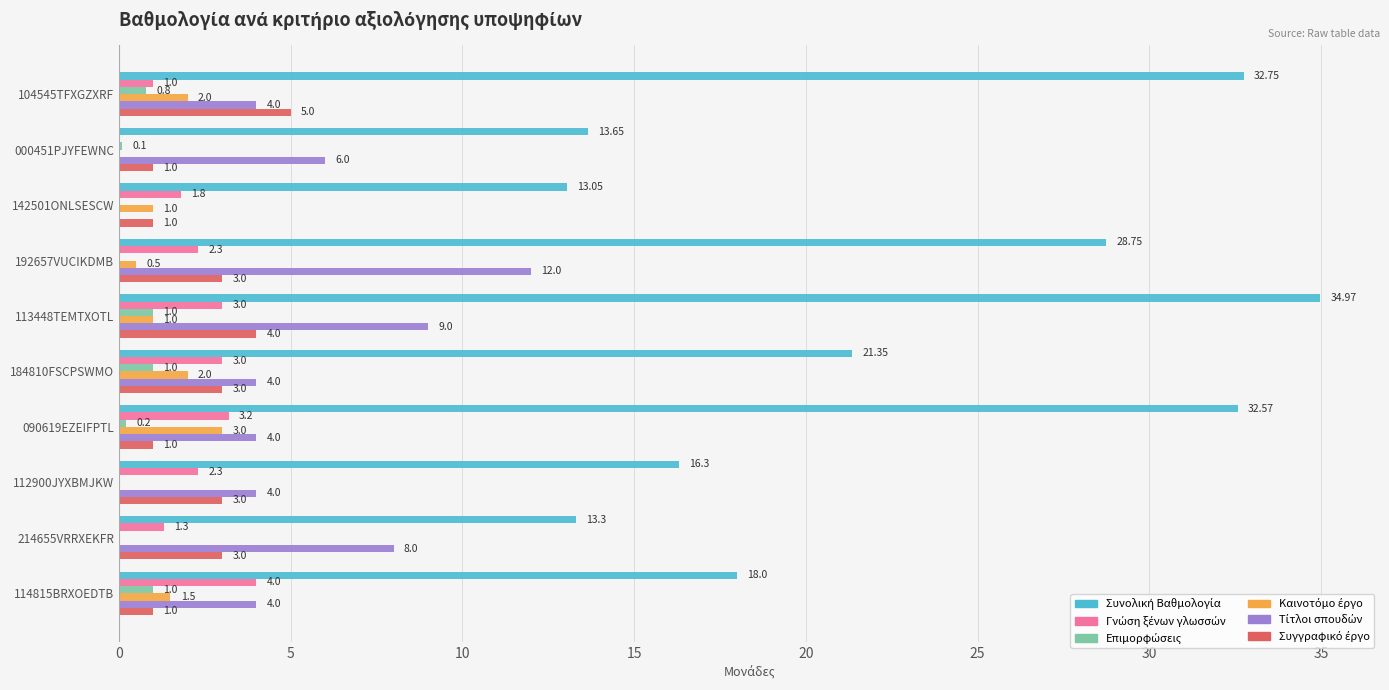

At which category is the sum across all series the highest?

113448TEMTXOTL